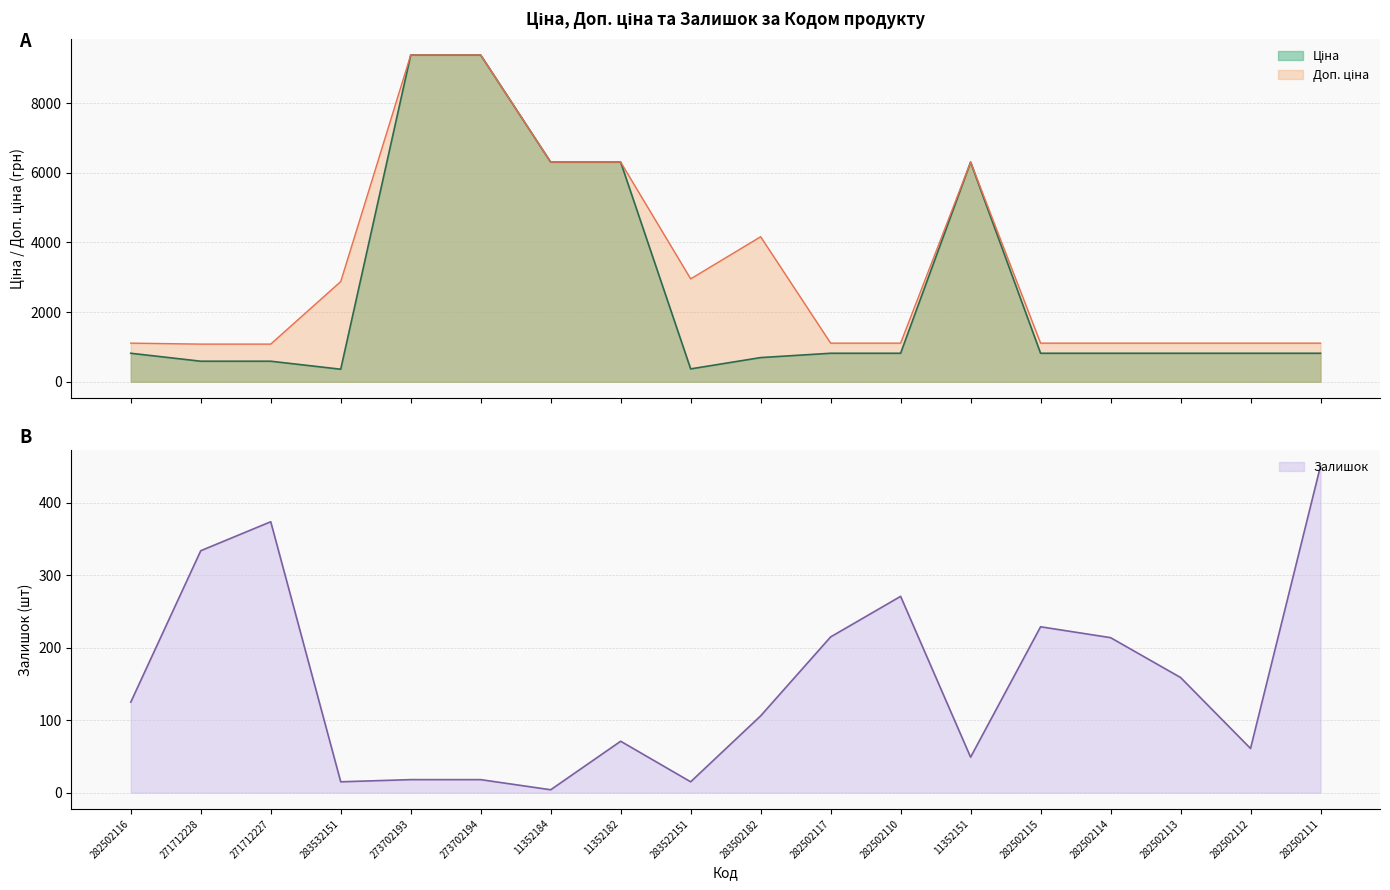

What is the label of the 3rd point from the right?

282502113